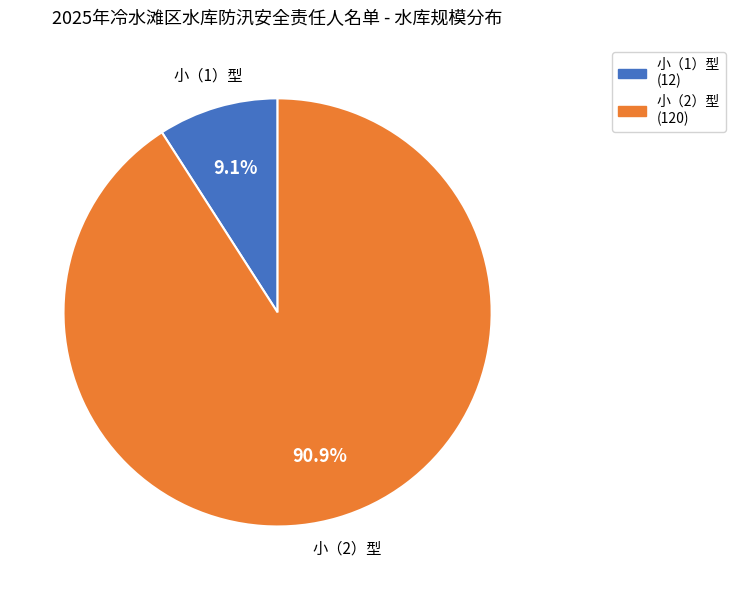

Rank the categories by value from lowest to highest.

小（1）型, 小（2）型